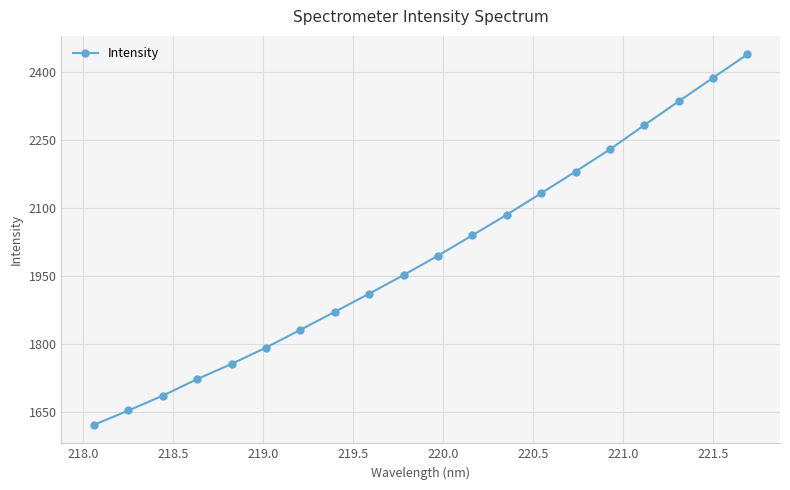

What is the maximum value shown in the chart?

2438.9